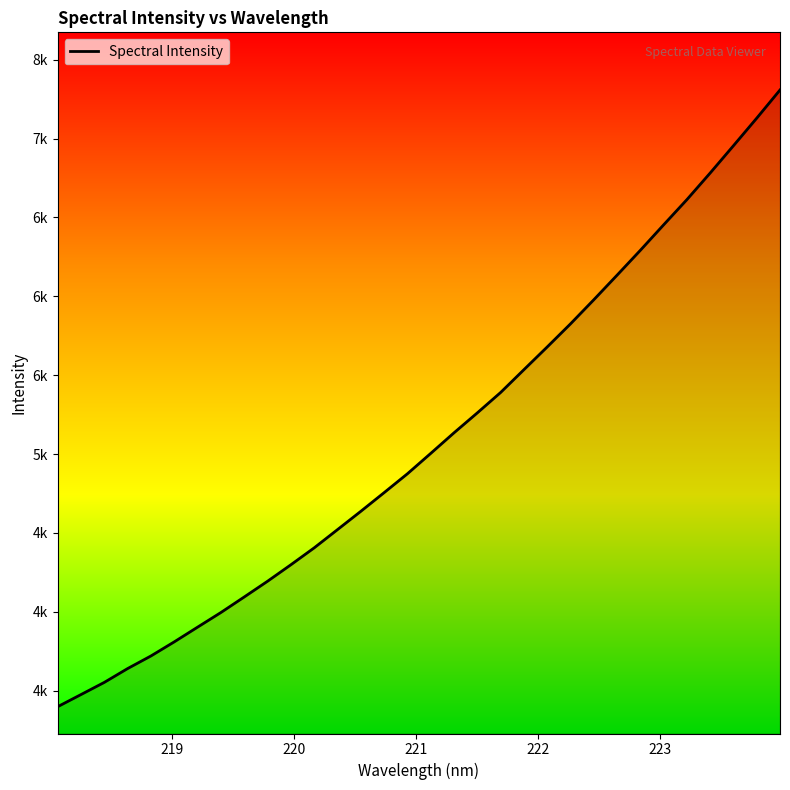

What is the minimum value shown in the chart?

3398.3